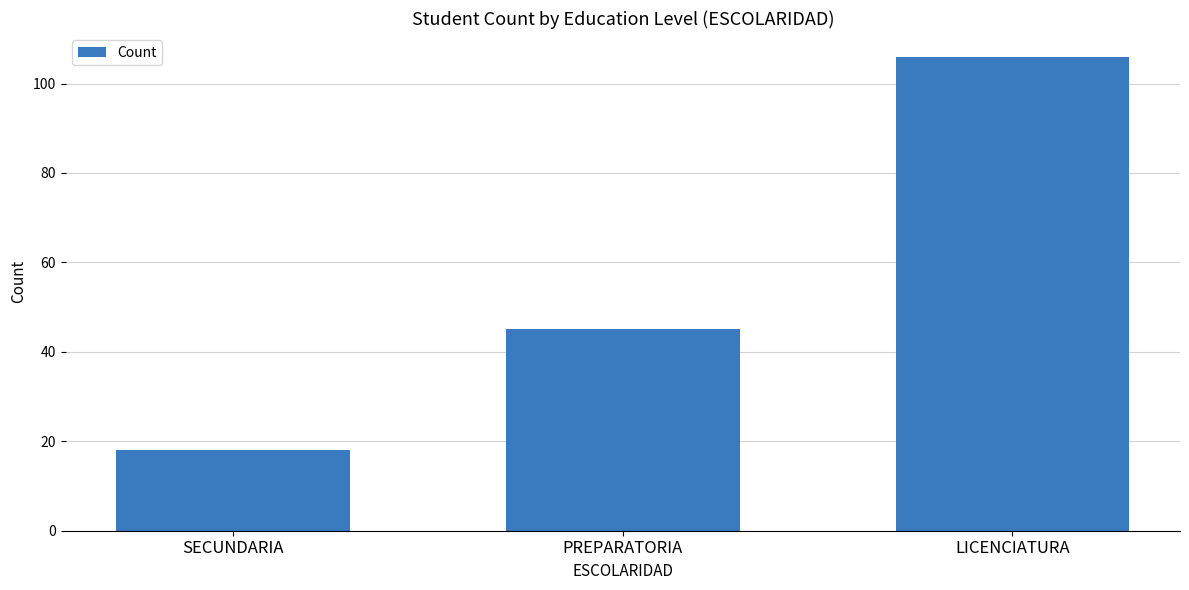

Which label corresponds to the smallest value in the chart?

SECUNDARIA